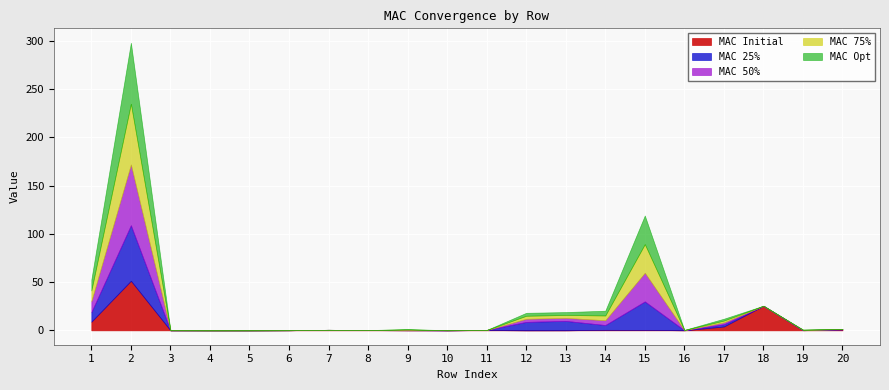

How many lines are shown in the chart?

5